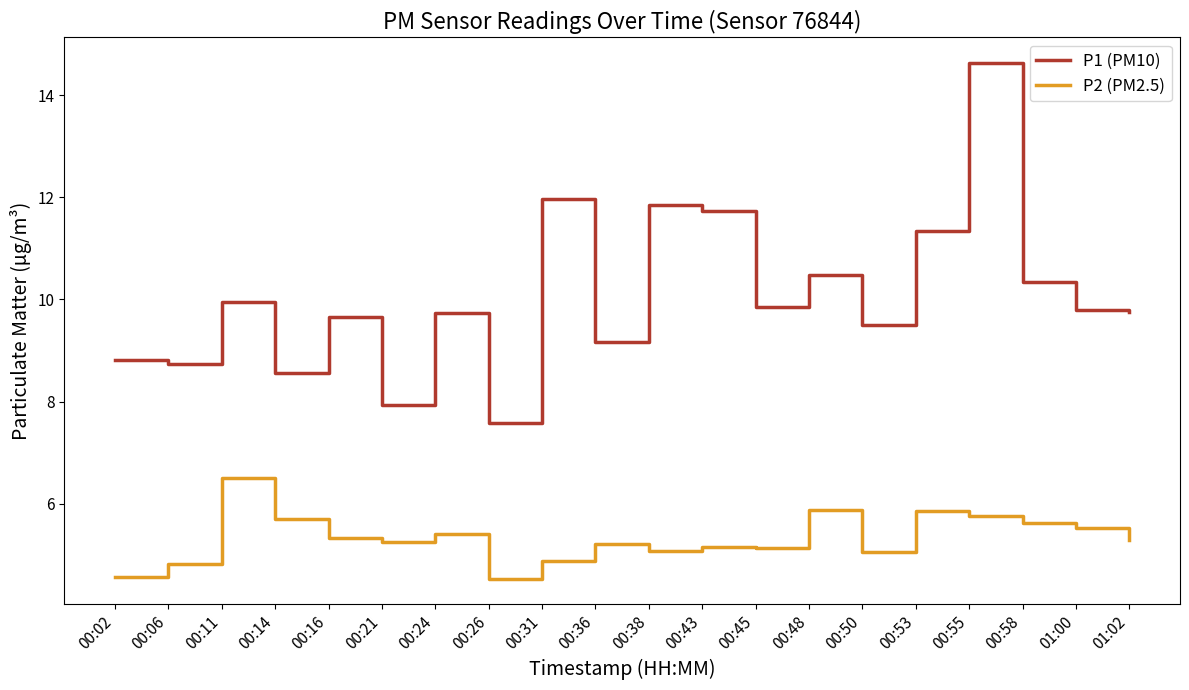

What is the difference between the P2 (PM2.5) values at 00:26 and 00:14?

1.2